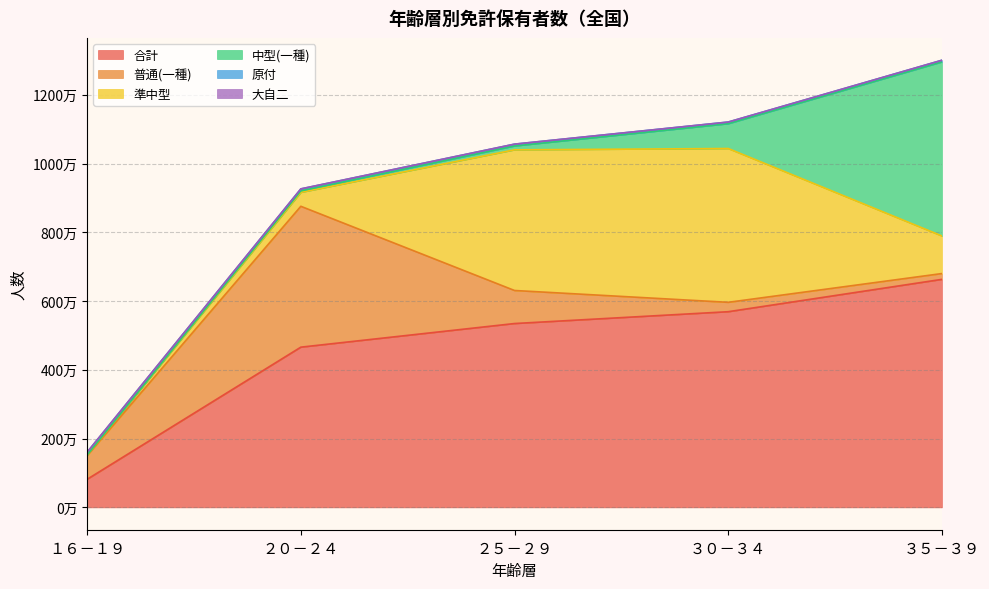

List the labels in order of 準中型 value, smallest first.

１６－１９, ２０－２４, ３５－３９, ２５－２９, ３０－３４